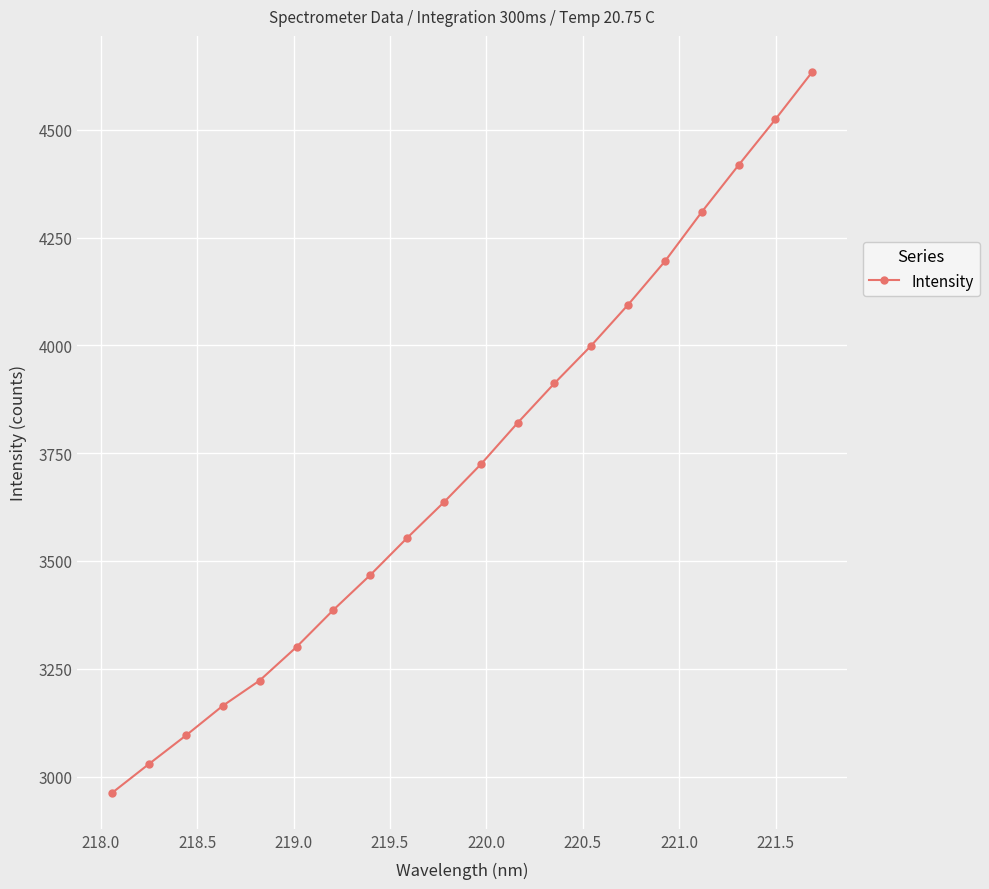

What is the average value?

3722.4